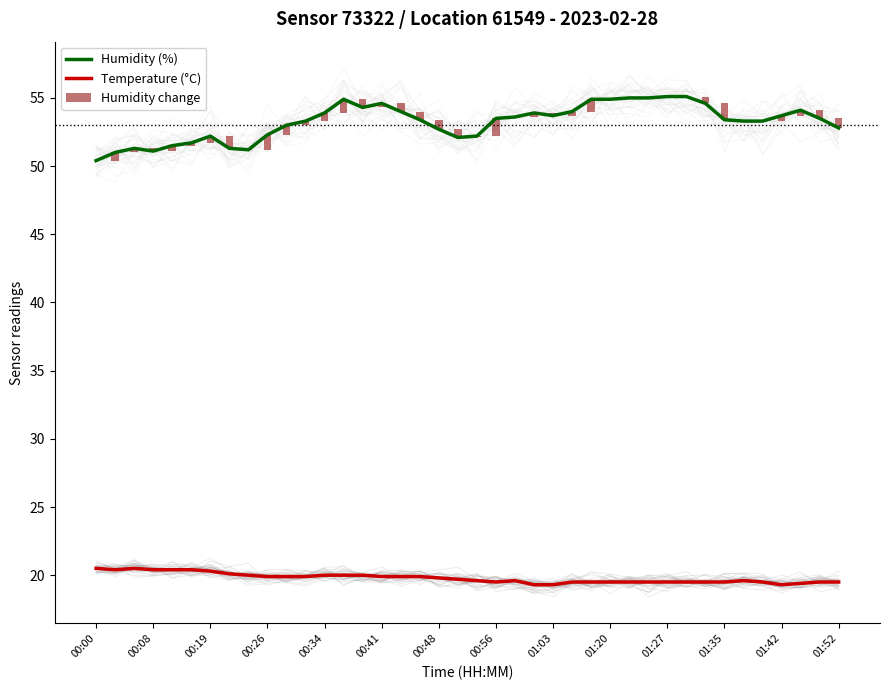

At which label is Humidity change closest to 0?

00:00